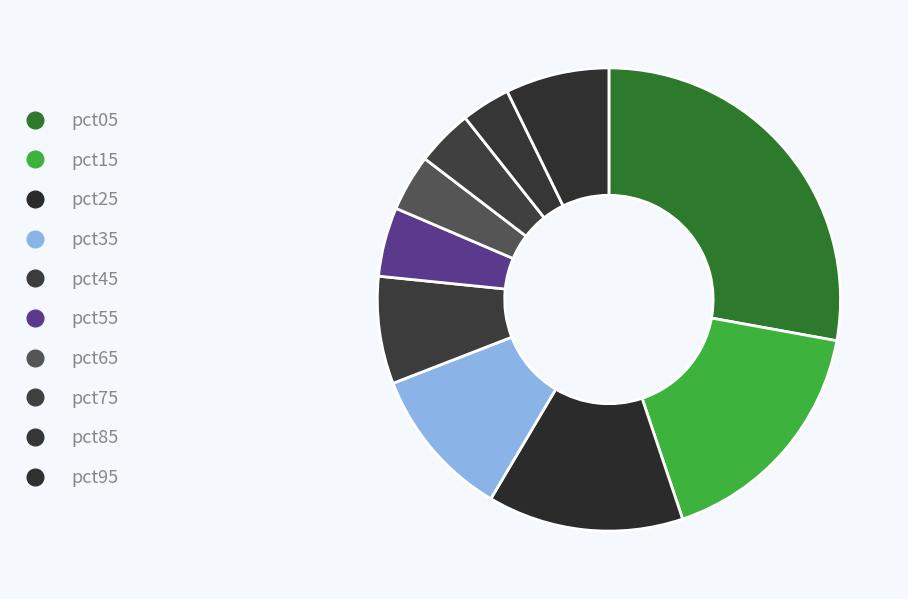

Count the number of slices in the pie.

10